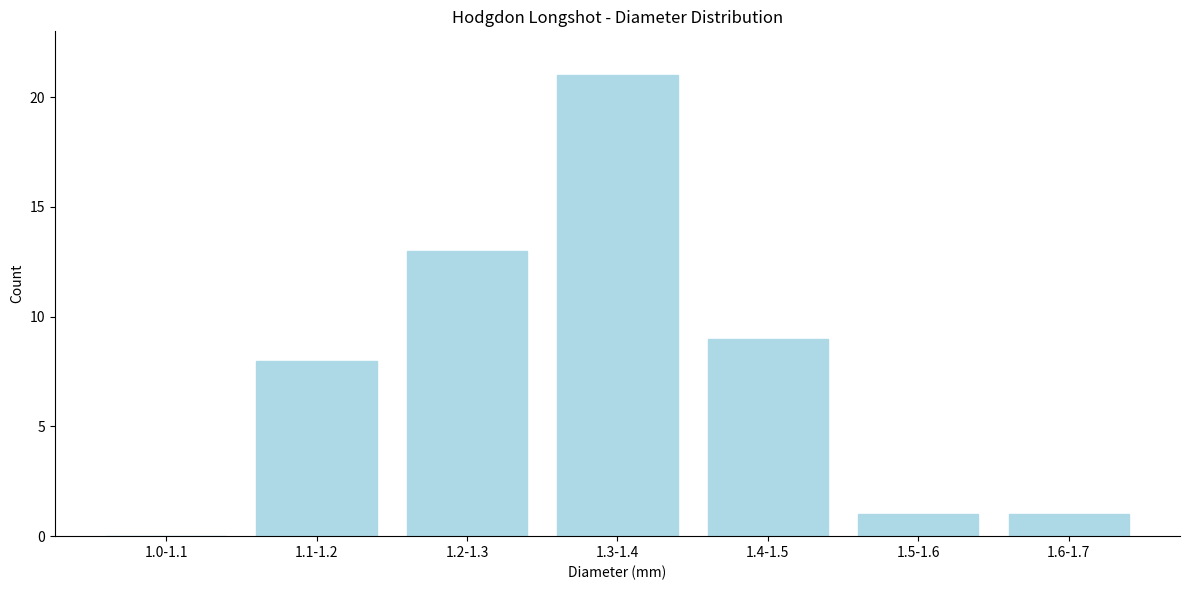

Reading right to left, what are all the values shown in this chart?

1.6-1.7=1	1.5-1.6=1	1.4-1.5=9	1.3-1.4=21	1.2-1.3=13	1.1-1.2=8	1.0-1.1=0